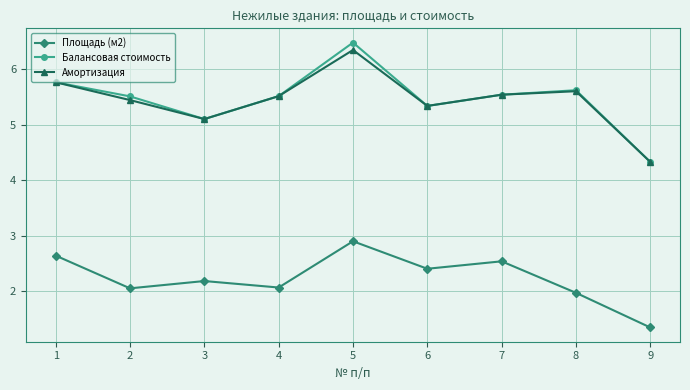

Between 6 and 9, which series saw the biggest shift?

Площадь (м2)